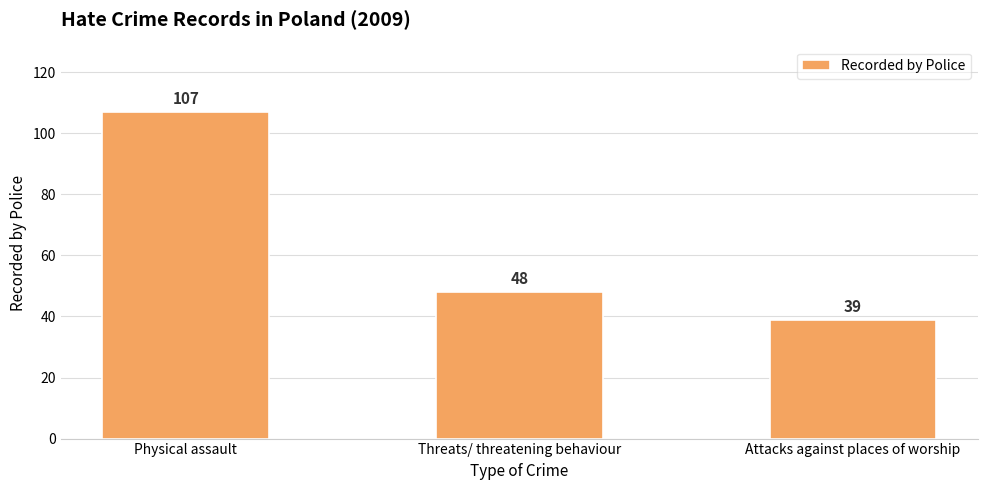

Reading right to left, extract all data points from this chart.

39	48	107